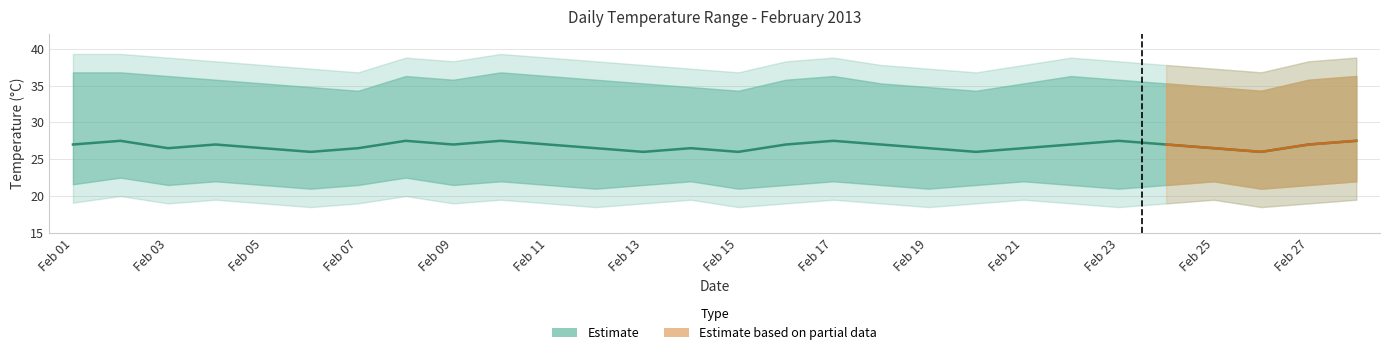

What is the maximum value shown in the chart?

27.5